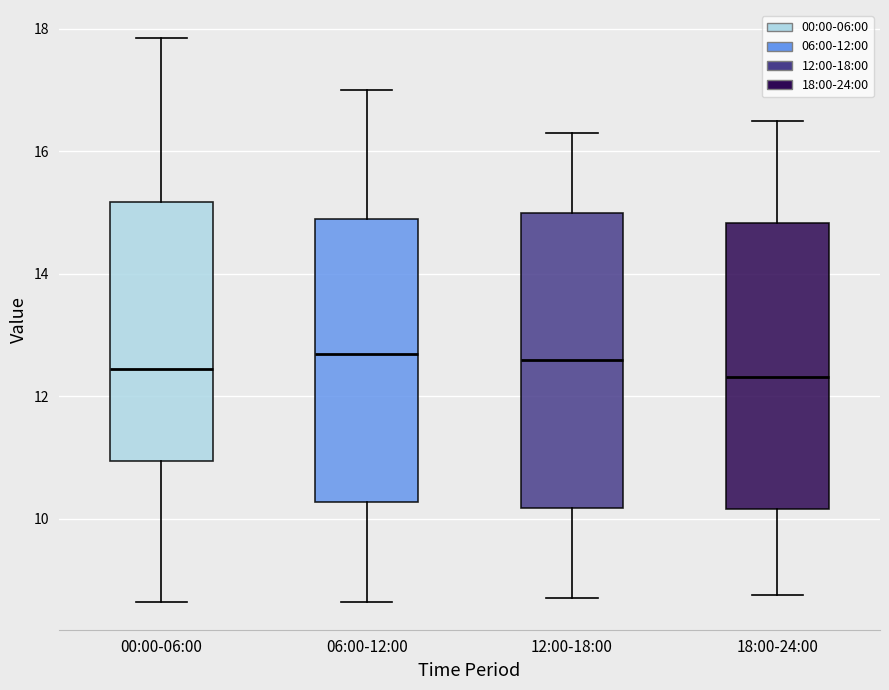

Reading left to right, read every box against the y-axis: the position of its median line, the range the box covers, and the ends of its whiskers. The values are not printed on the chart, so give them approximately, as read against the axis.

00:00-06:00: median 12.4, box 11.0 to 15.2, whiskers 8.6 to 17.8
06:00-12:00: median 12.8, box 10.2 to 15.0, whiskers 8.6 to 17.0
12:00-18:00: median 12.6, box 10.2 to 15.0, whiskers 8.8 to 16.4
18:00-24:00: median 12.4, box 10.2 to 14.8, whiskers 8.8 to 16.6